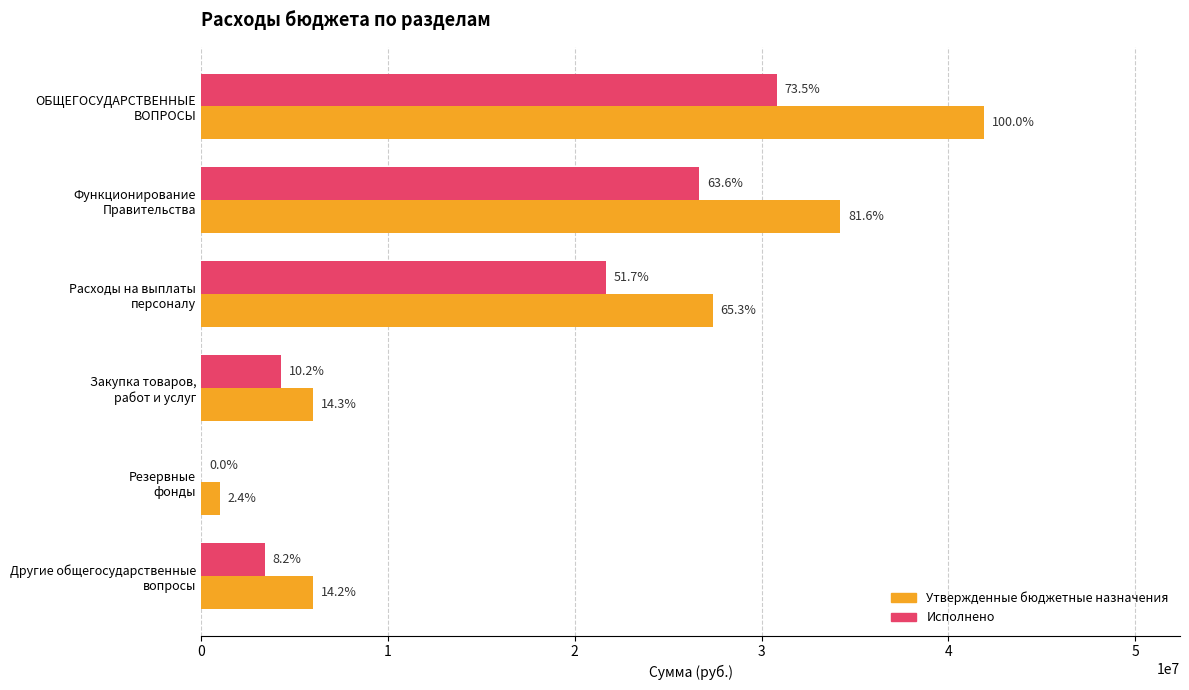

What is the value of the Исполнено bar at the 3rd from the left?

21671578.9